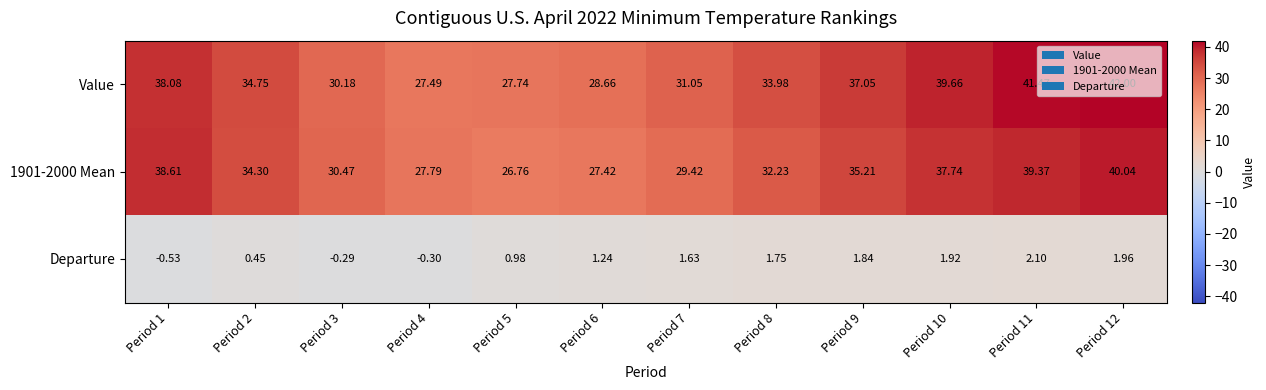

Count the number of data series in this chart.

3